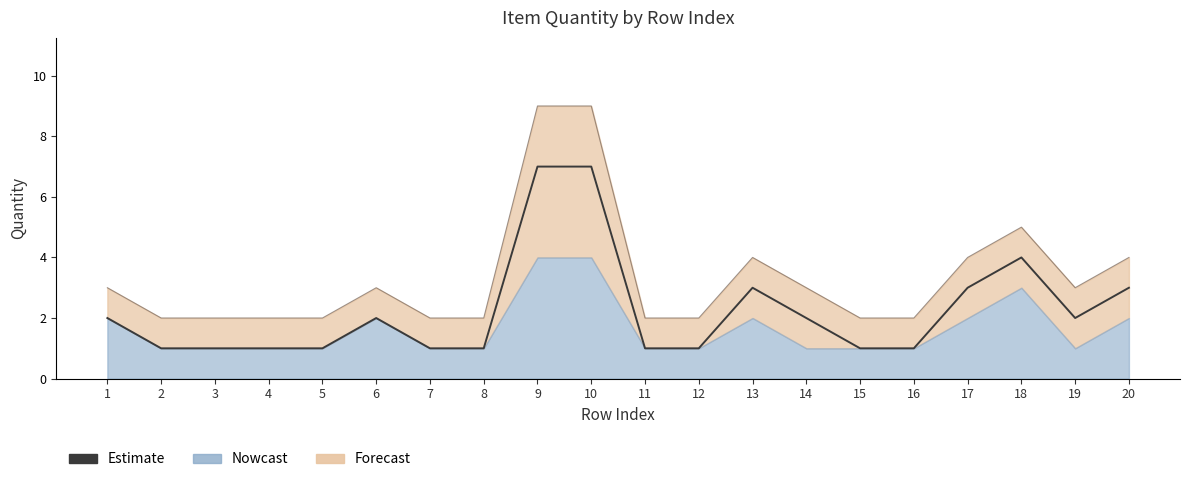

Which label corresponds to the smallest value in the chart?

2